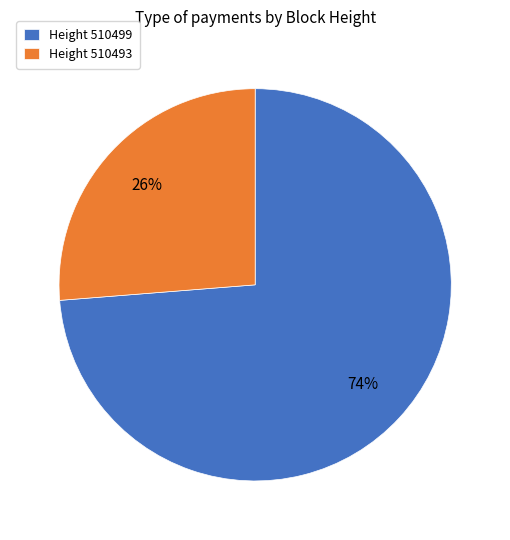

What percentage is the Height 510499 slice, to the nearest percent?

74%